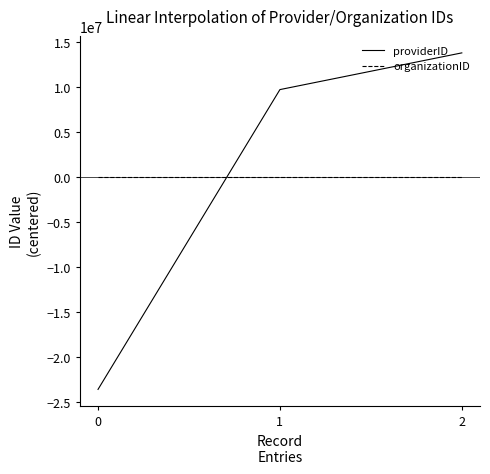

At which category does the chart reach its peak across all series?

2